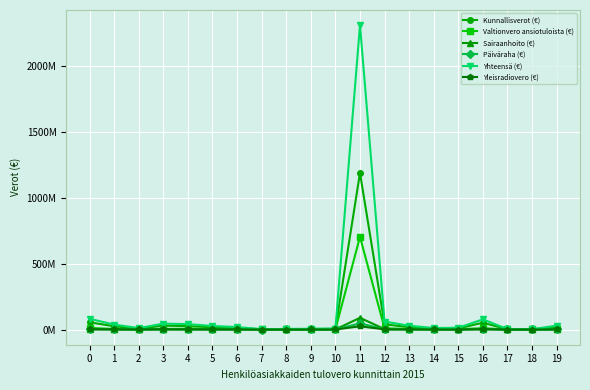

What are all the series names shown in the legend?

Kunnallisverot (€), Valtionvero ansiotuloista (€), Sairaanhoito (€), Päiväraha (€), Yhteensä (€), Yleisradiovero (€)